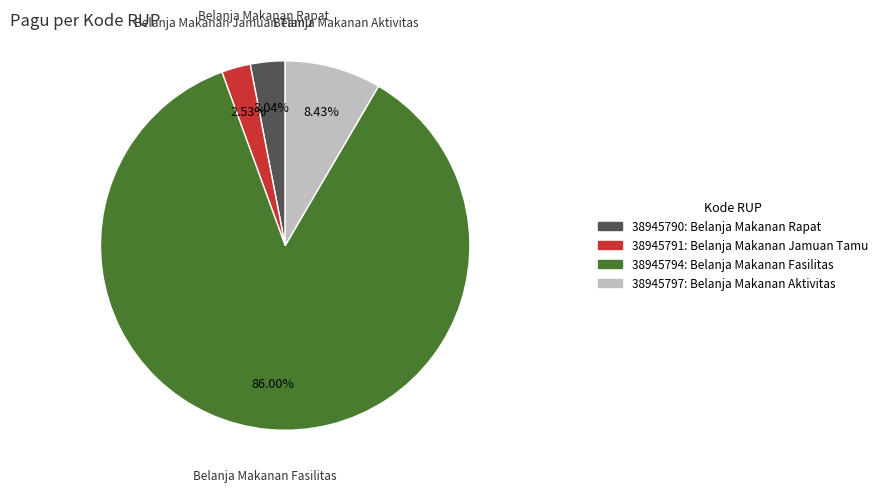

To the nearest percent, what is the difference between the largest and smallest slice percentages?

83%